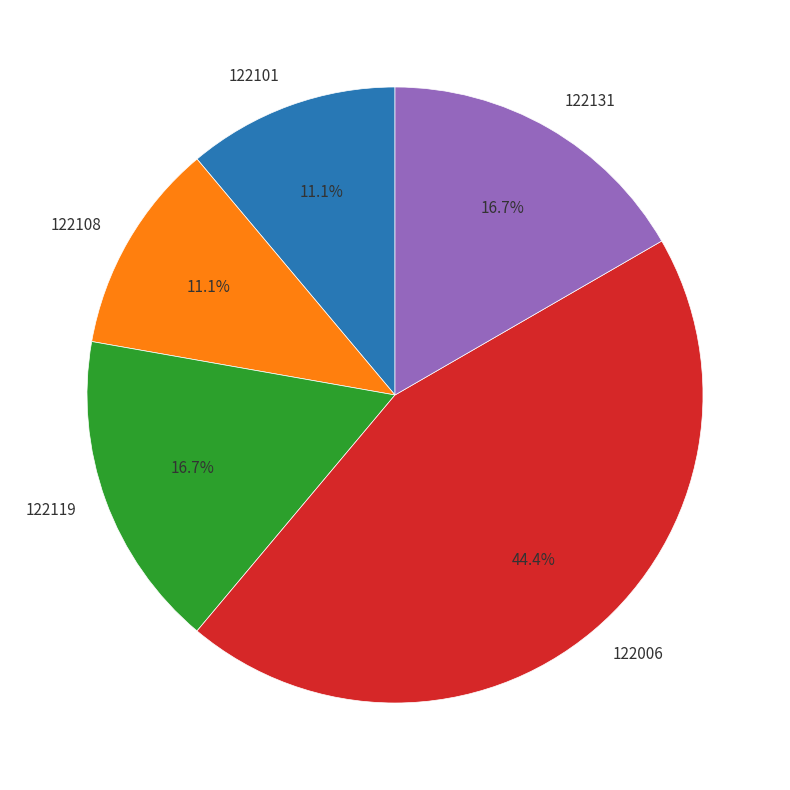

What is the largest slice in the pie chart?

122006